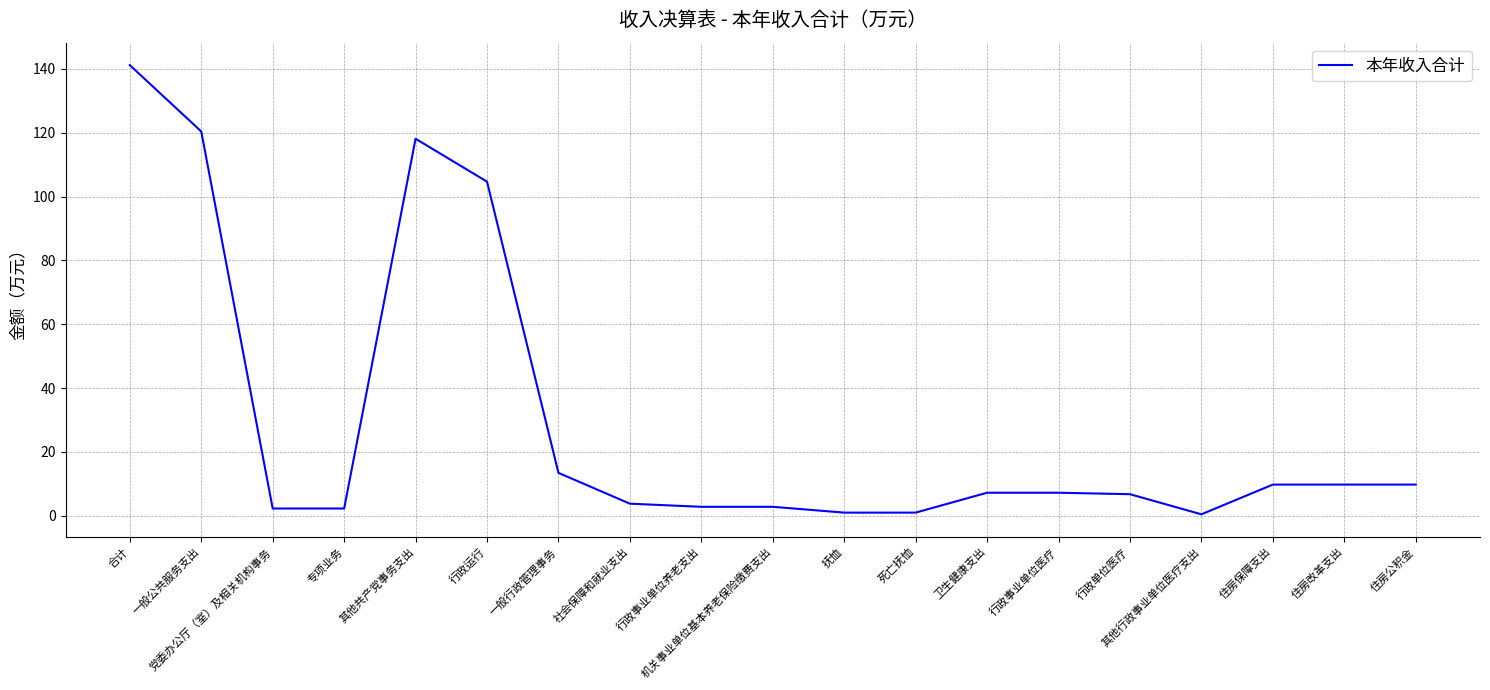

How many categories are shown in the chart?

19